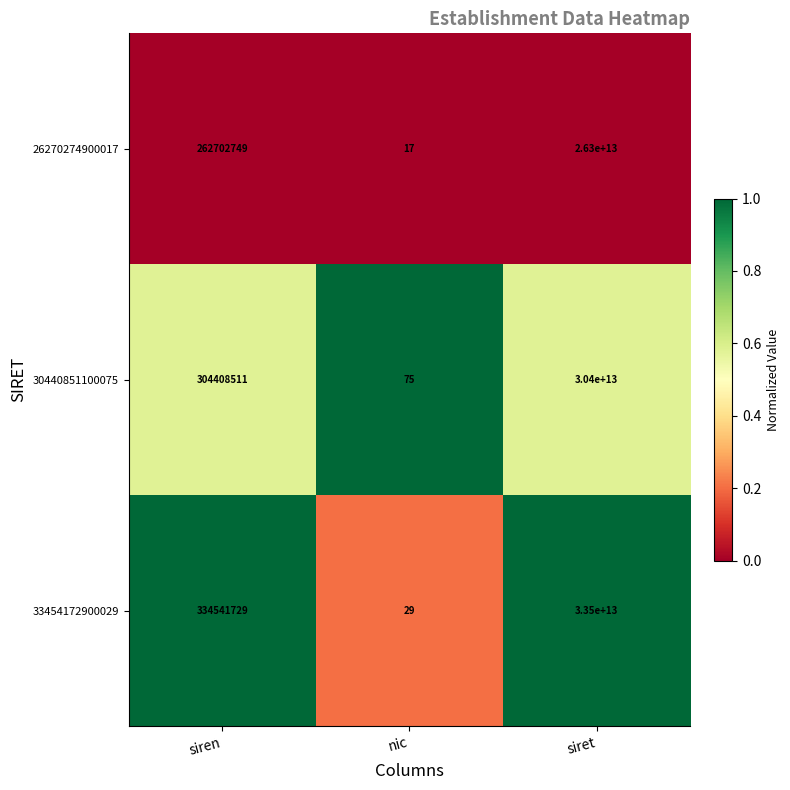

What is the difference between the maximum and minimum values in the 26270274900017 series?

26299999999983